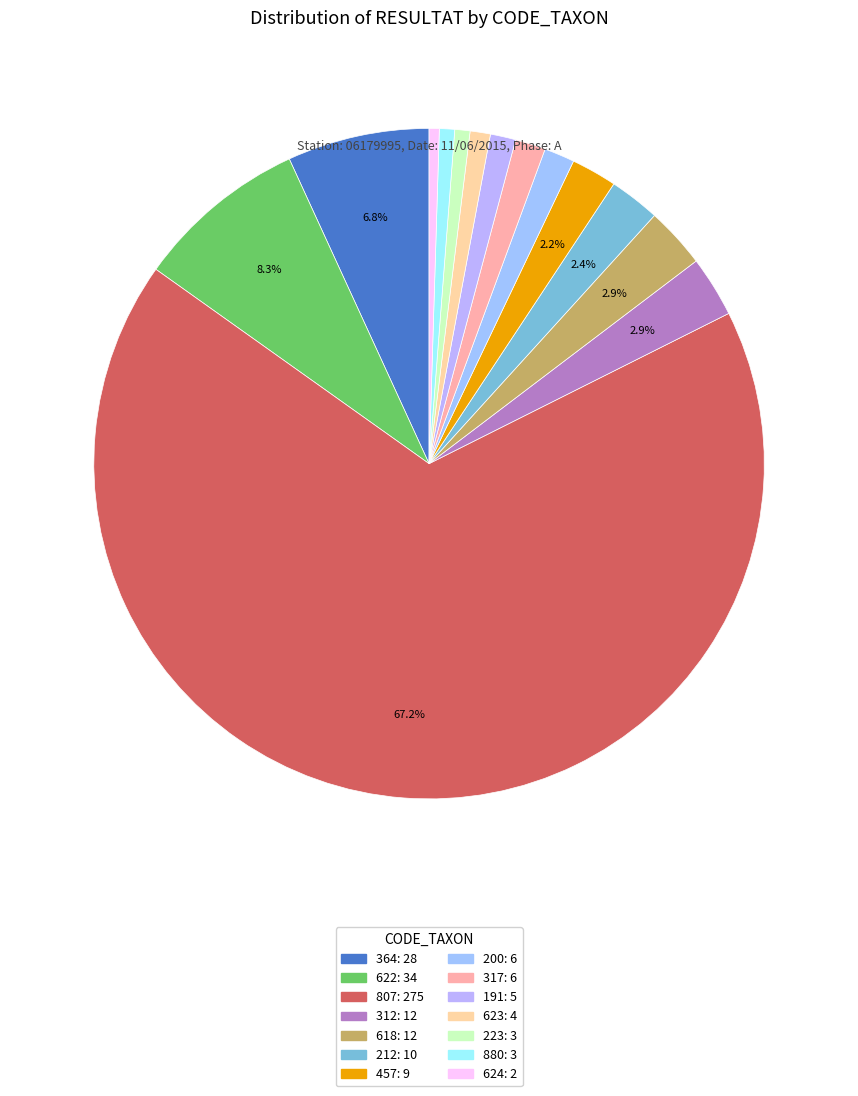

What percentage is the 622 slice, to the nearest percent?

8%